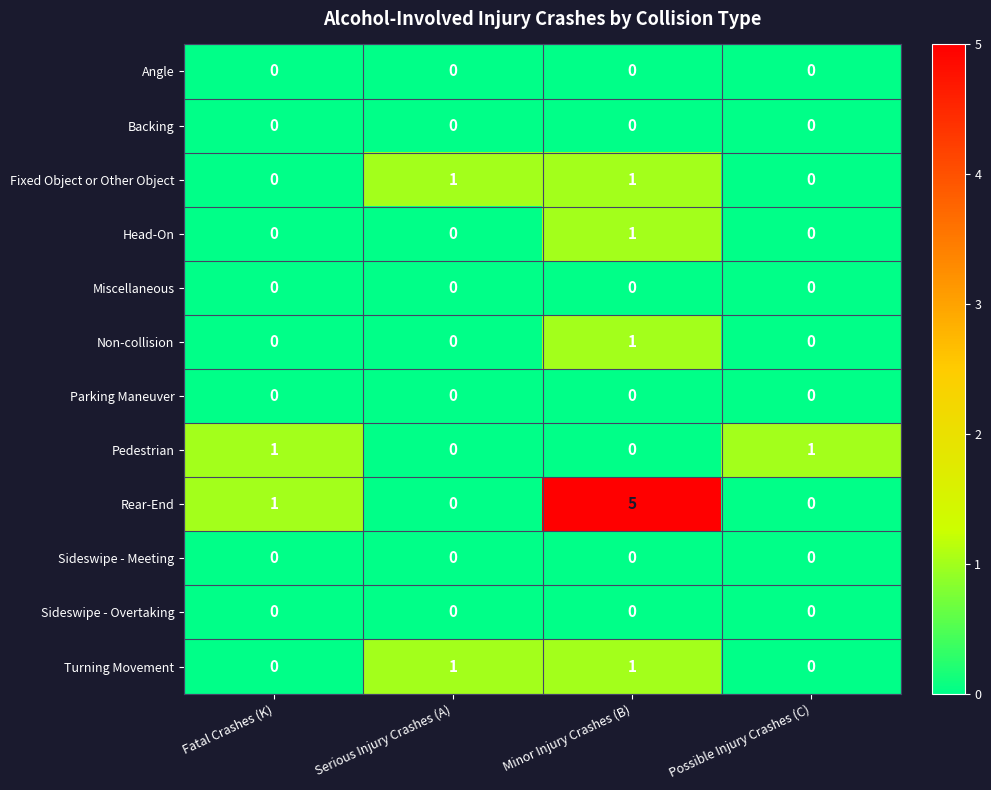

Which label corresponds to the largest value in the chart?

Minor Injury Crashes (B)